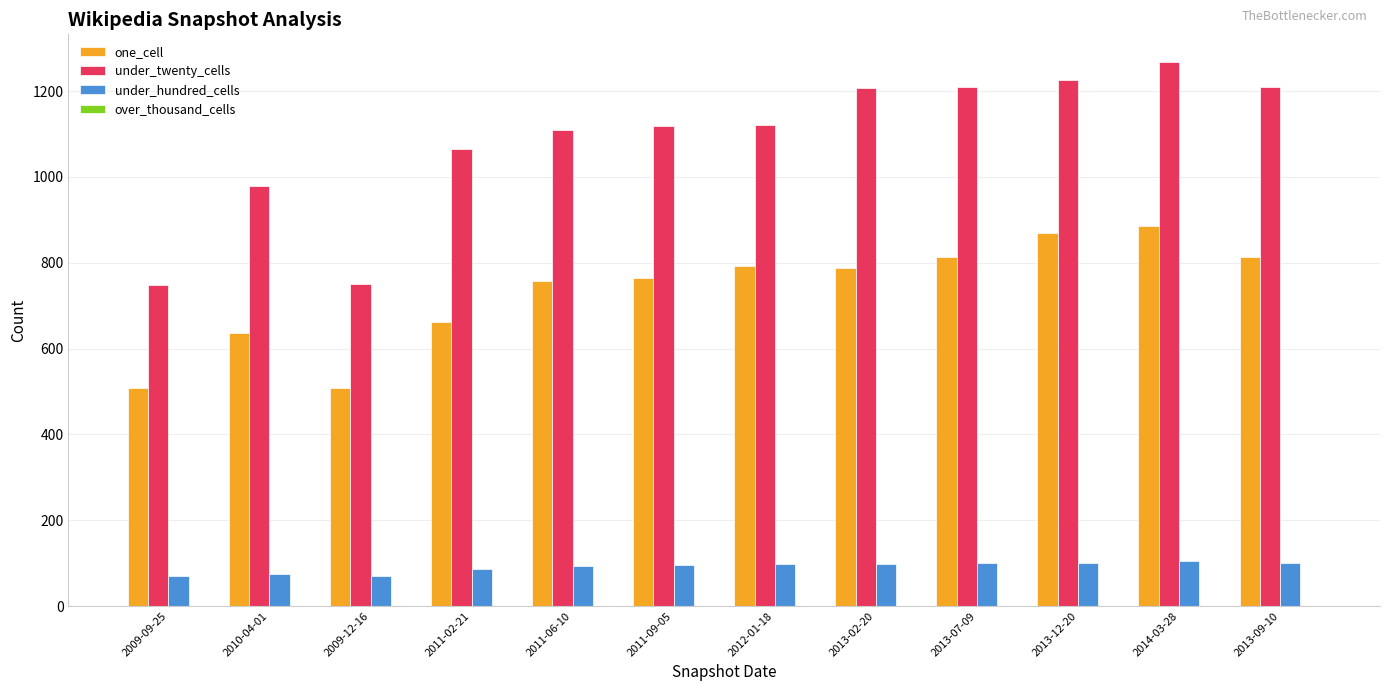

What is the value of the under_twenty_cells bar at the 3rd from the left?

750